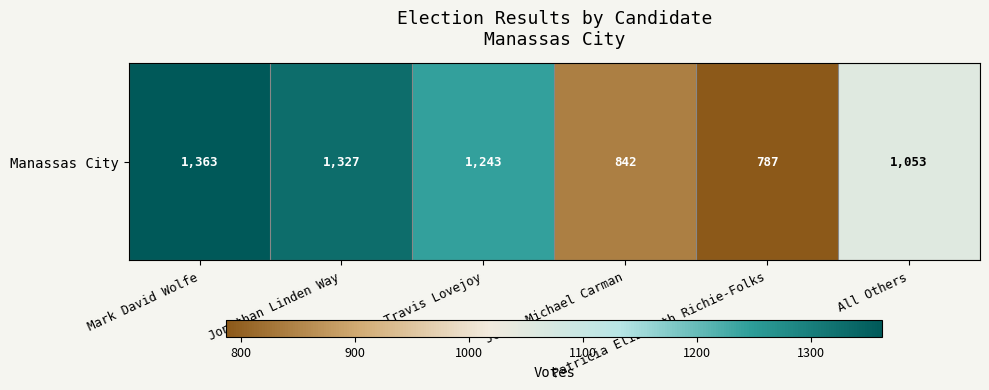

At which category does the chart reach its minimum across all series?

Patricia Elizabeth Richie-Folks